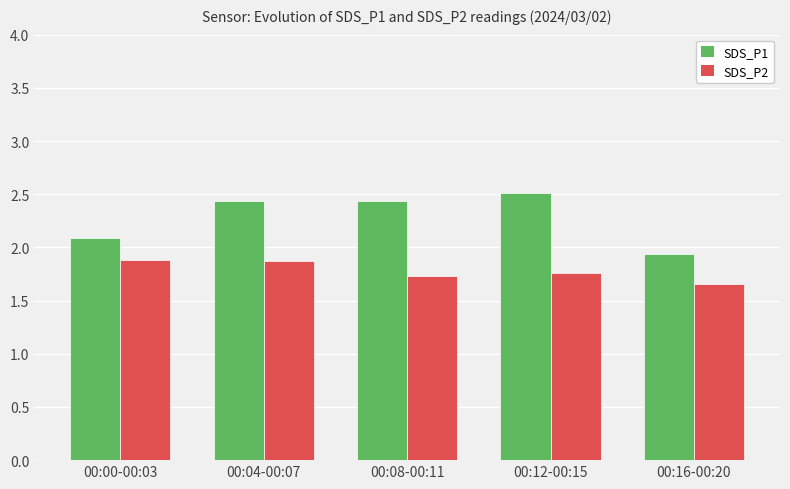

List the series in order of their overall mean, highest first.

SDS_P1, SDS_P2